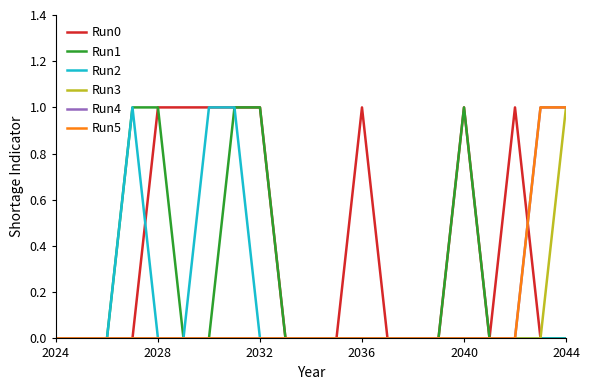

Reading left to right, extract all data points from this chart.

Run0: 0	0	0	0	1	1	1	1	1	0	0	0	1	0	0	0	1	0	1	0	0
Run1: 0	0	0	1	1	0	0	1	1	0	0	0	0	0	0	0	1	0	0	0	0
Run2: 0	0	0	1	0	0	1	1	0	0	0	0	0	0	0	0	0	0	0	0	0
Run3: 0	0	0	0	0	0	0	0	0	0	0	0	0	0	0	0	0	0	0	0	1
Run4: 0	0	0	0	0	0	0	0	0	0	0	0	0	0	0	0	0	0	0	1	1
Run5: 0	0	0	0	0	0	0	0	0	0	0	0	0	0	0	0	0	0	0	1	1